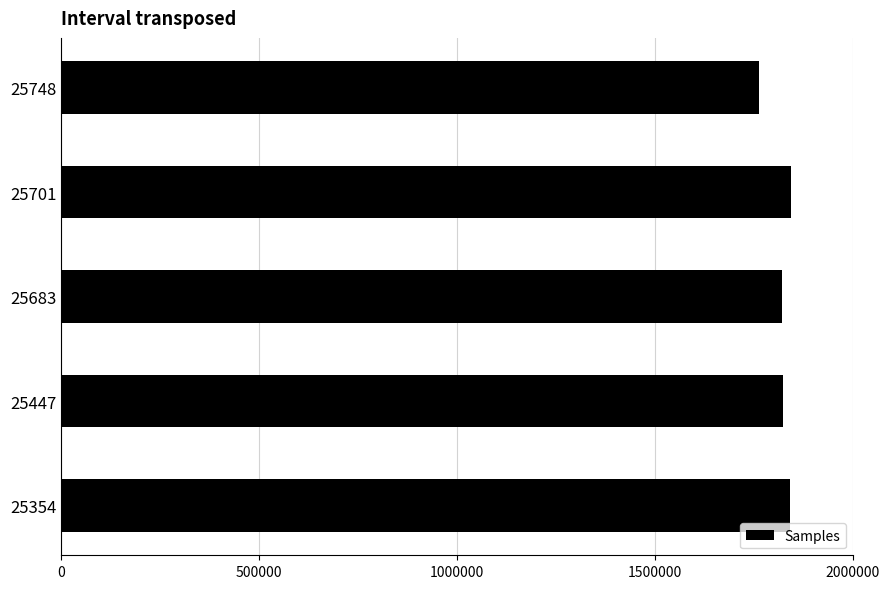

At which category does the chart reach its minimum across all series?

25748